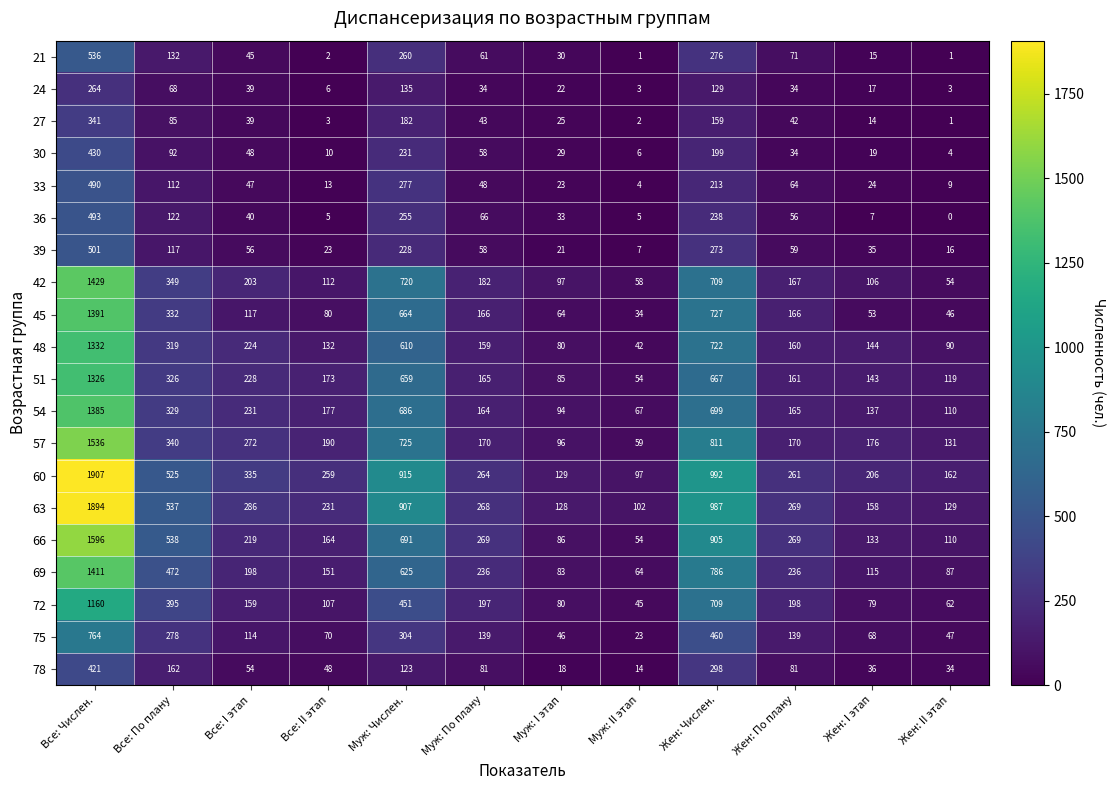

Count the number of categories in the chart.

12